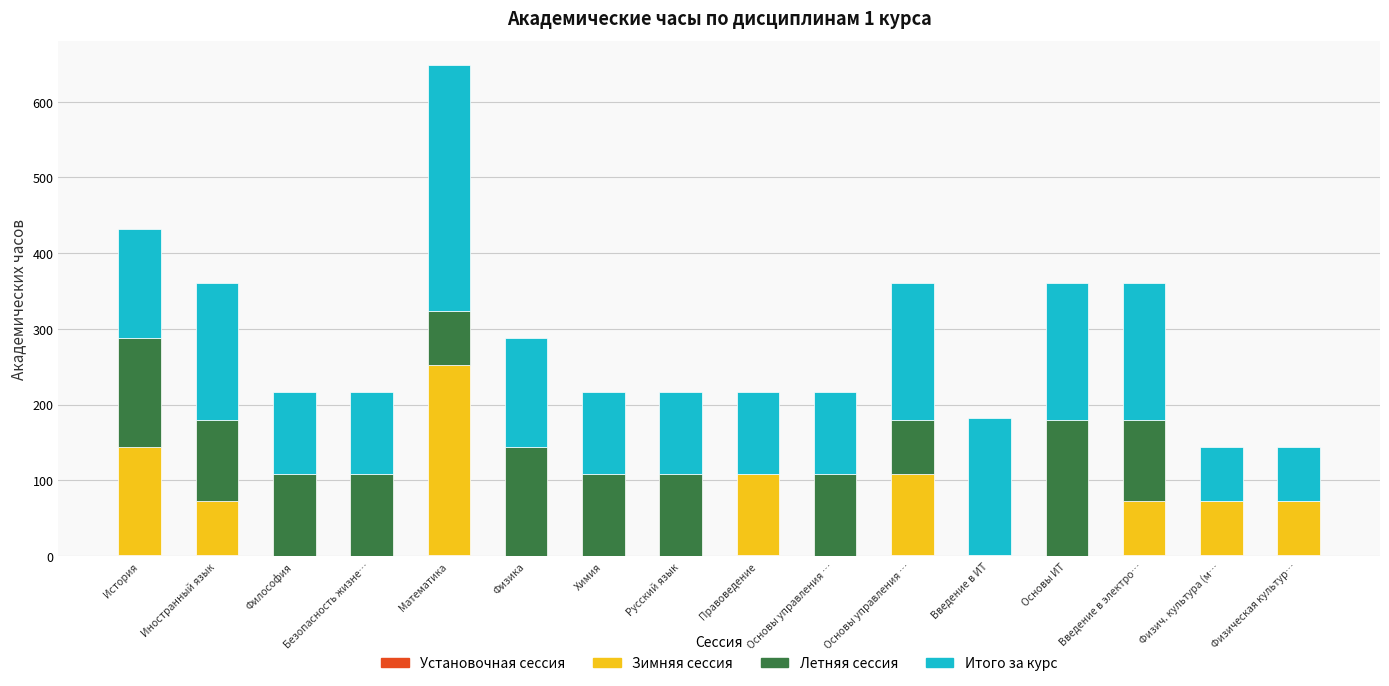

Between Безопасность жизне… and Основы ИТ, which series saw the biggest shift?

Летняя сессия